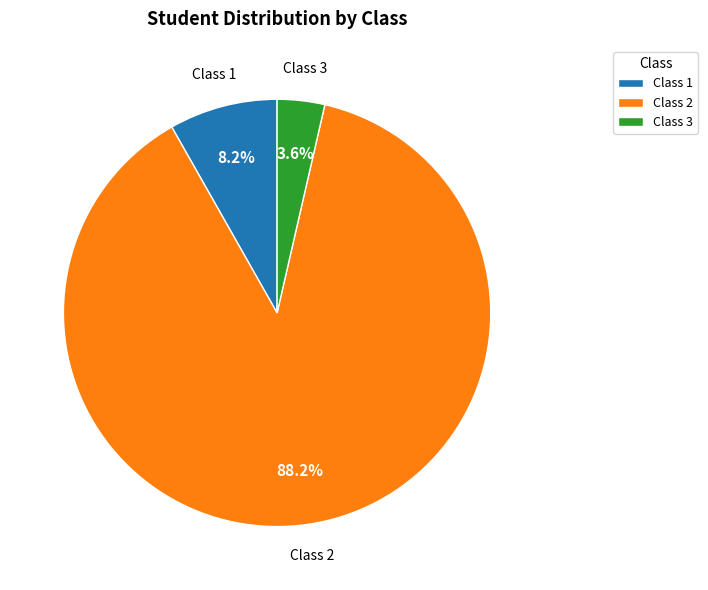

Is there a majority slice in this chart?

Yes